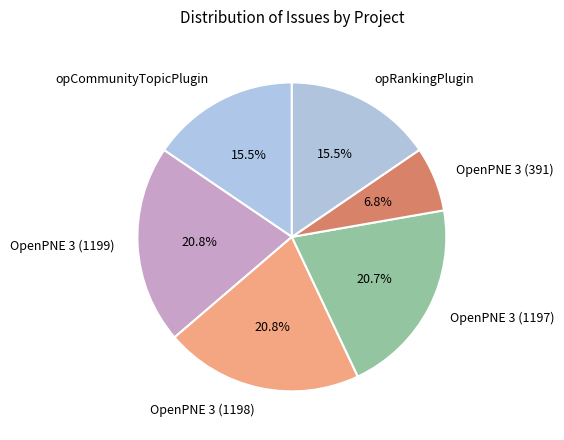

What portion of the pie excludes OpenPNE 3 (1198)?

79.2%